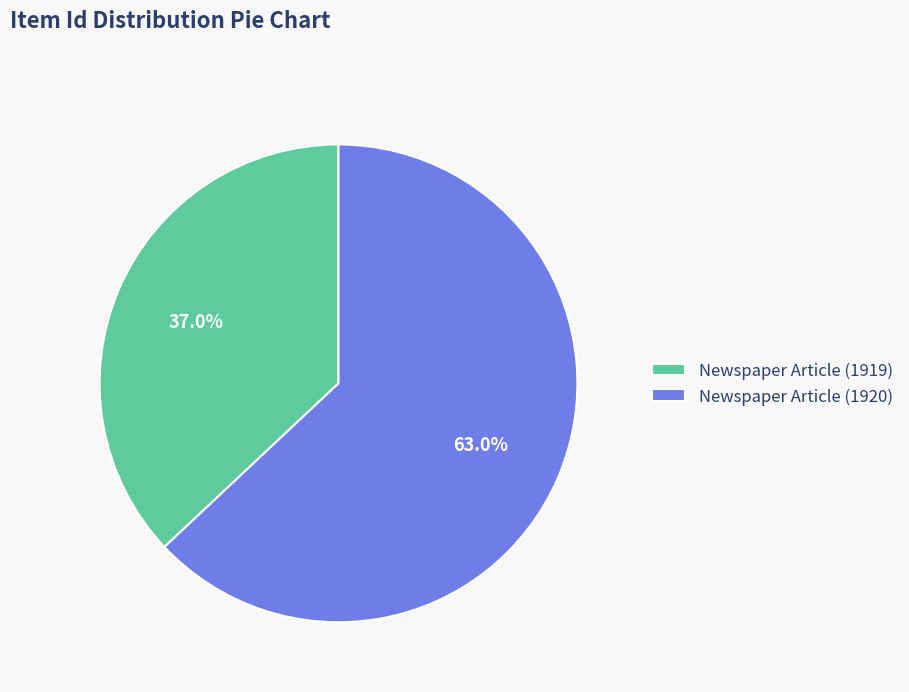

What is the smallest slice in the pie chart?

Newspaper Article (1919)